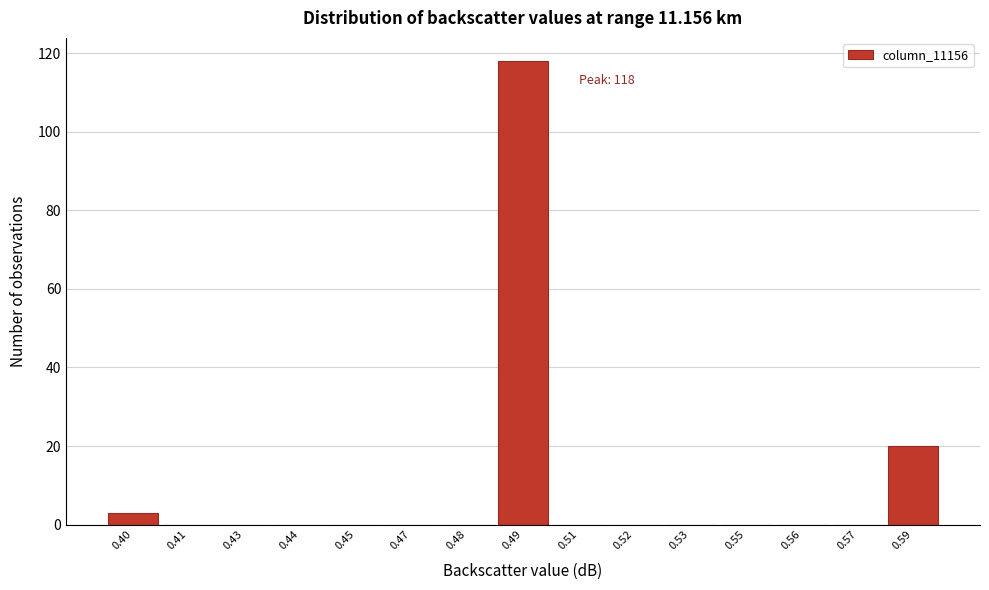

Reading right to left, transcribe all the data shown in this chart.

0.59=20	0.57=0	0.56=0	0.55=0	0.53=0	0.52=0	0.51=0	0.49=118	0.48=0	0.47=0	0.45=0	0.44=0	0.43=0	0.41=0	0.40=3